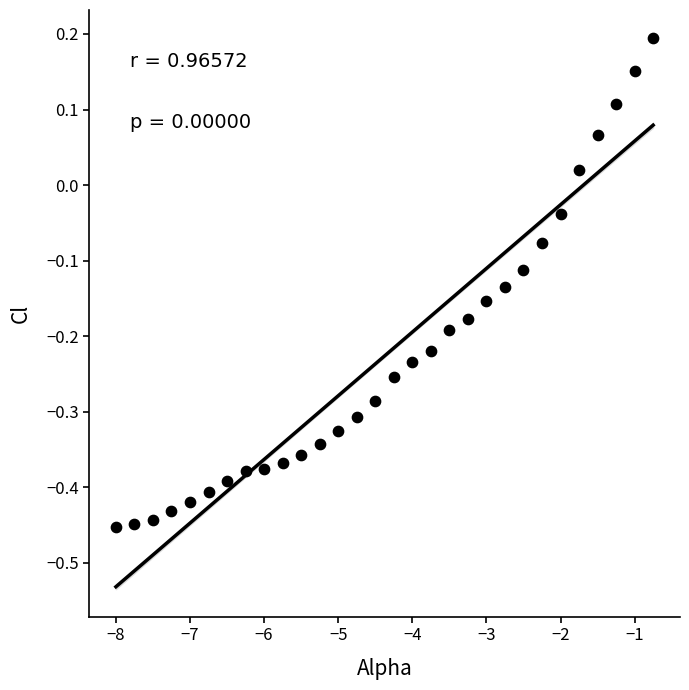

What is the range of X values (max minus min)?

7.2